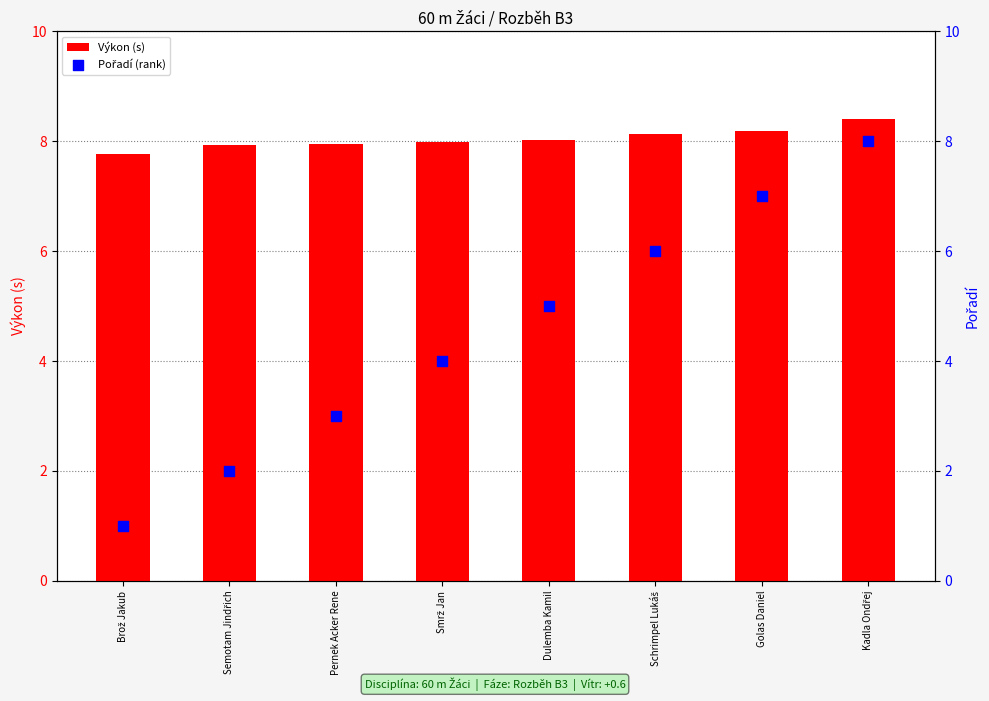

At how many categories does at least one series exceed 6?

8